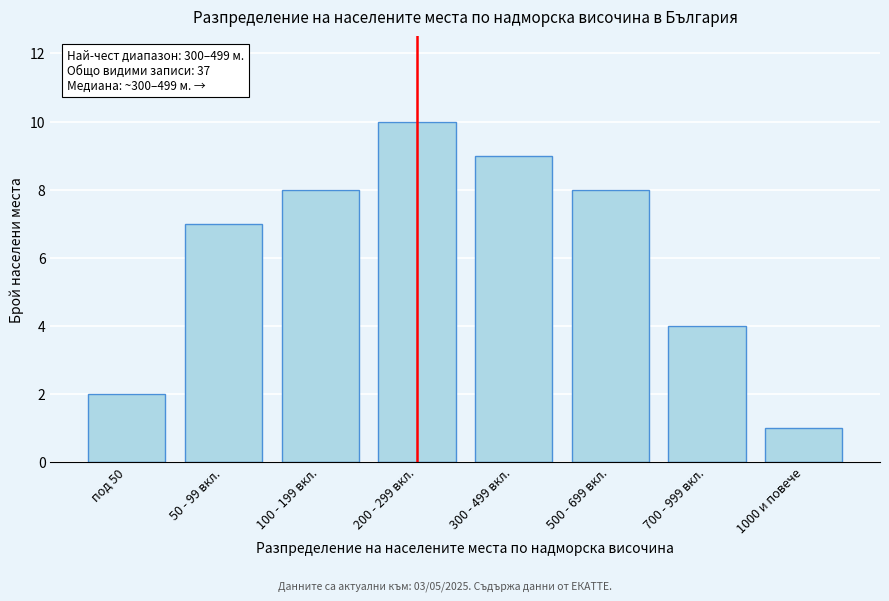

Reading left to right, what are all the values shown in this chart?

под 50=2	50 - 99 вкл.=7	100 - 199 вкл.=8	200 - 299 вкл.=10	300 - 499 вкл.=9	500 - 699 вкл.=8	700 - 999 вкл.=4	1000 и повече=1